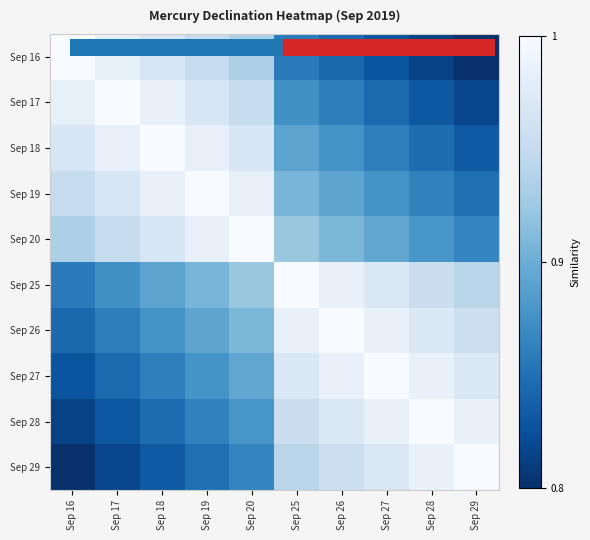

What is the total value across all series at Sep 26?

6.4